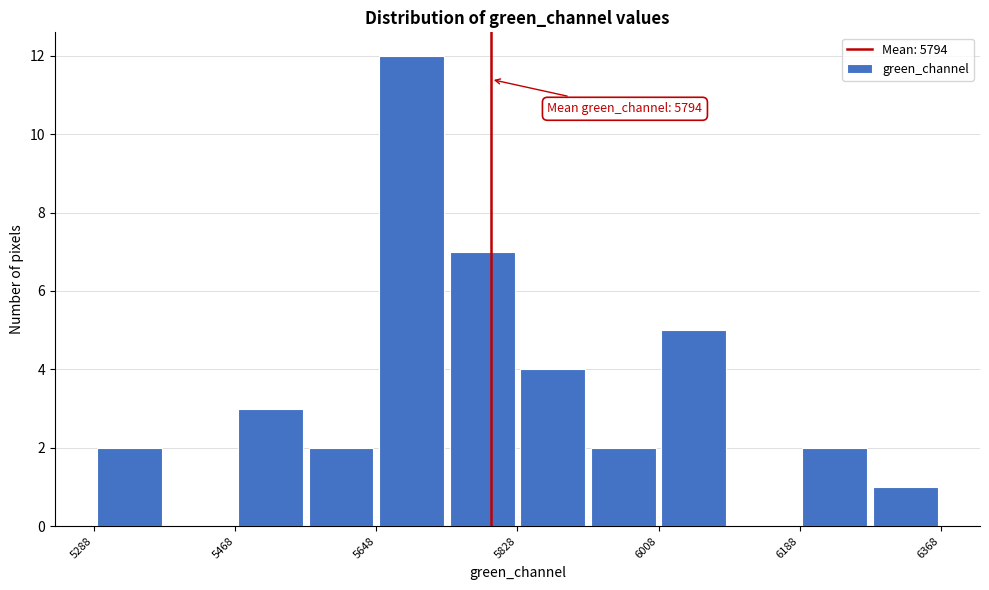

Over which range of the x-axis is the bar tallest?

5648 to 5738